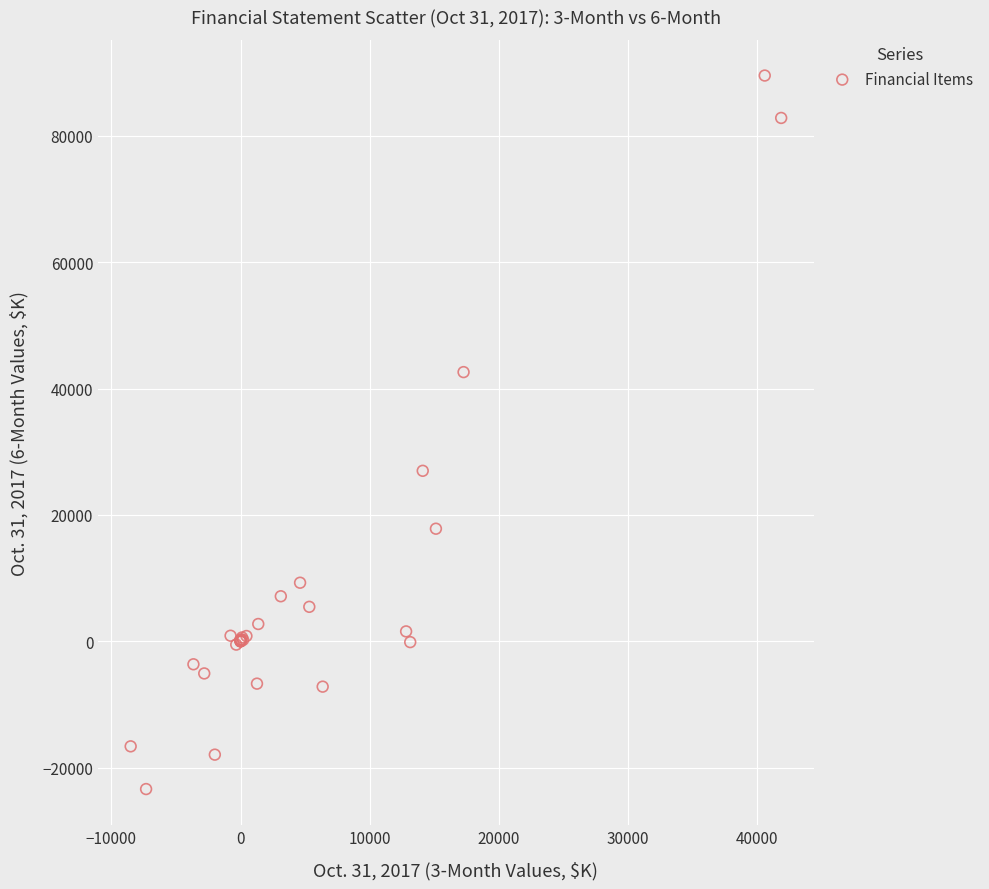

What Y value in the scatter plot is closest to 33077?

26982.0